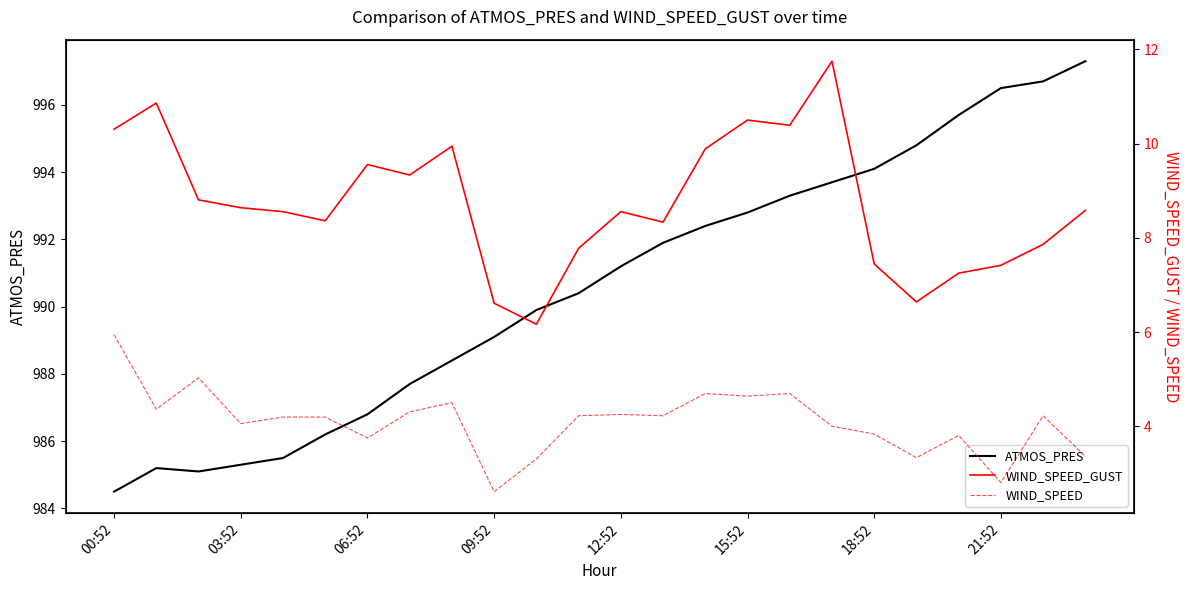

True or false: WIND_SPEED_GUST has more than 1 points higher than both neighbors.

True